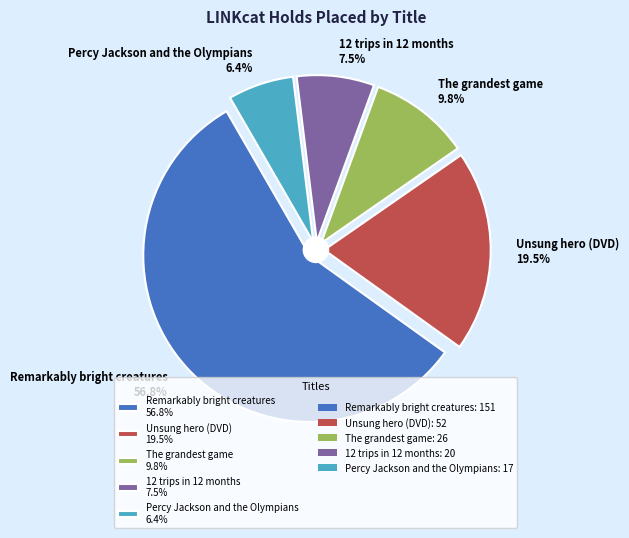

True or false: Remarkably bright creatures accounts for 57% of the total.

True